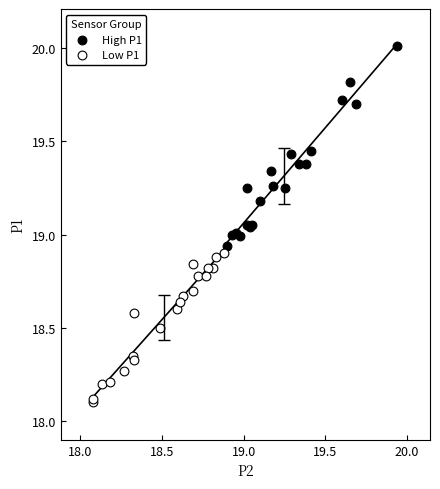

Which series contains the lowest Y value?

Low P1